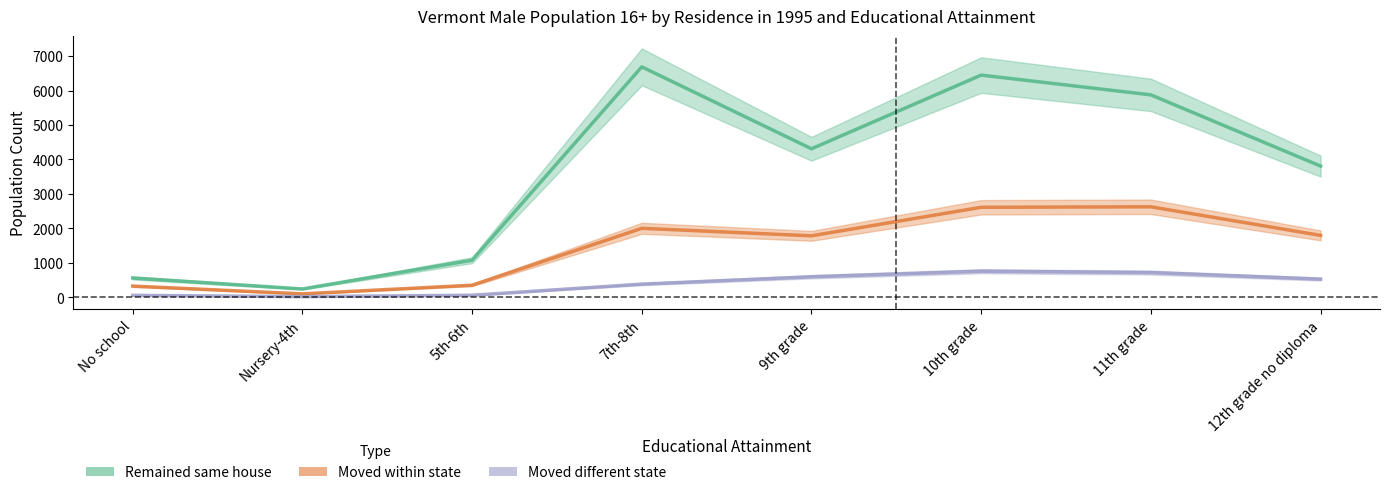

Is this an area chart (filled region under the line)?

No